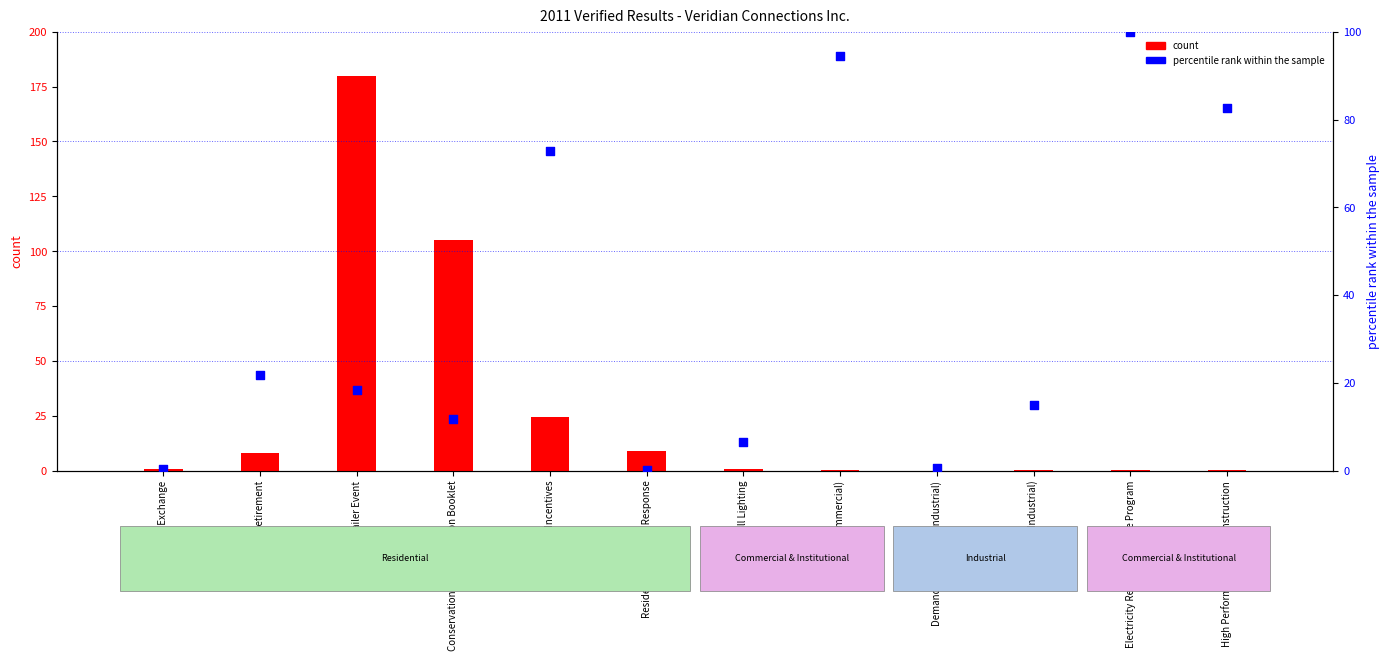

At how many categories does at least one series exceed 108?

1